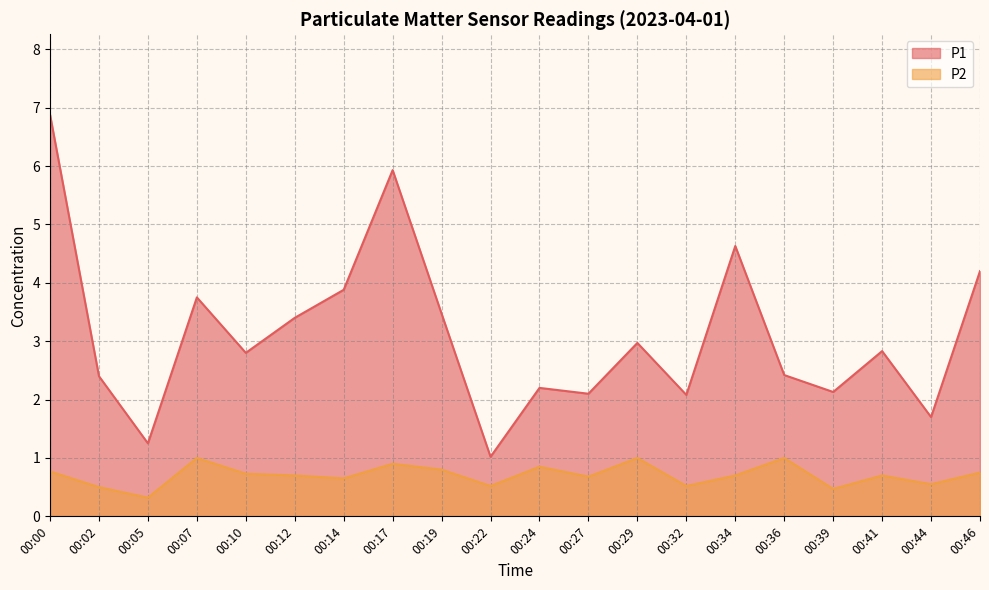

Rank the categories by P2 value from lowest to highest.

00:05, 00:39, 00:02, 00:22, 00:32, 00:44, 00:14, 00:27, 00:12, 00:34, 00:41, 00:10, 00:46, 00:00, 00:19, 00:24, 00:17, 00:07, 00:29, 00:36